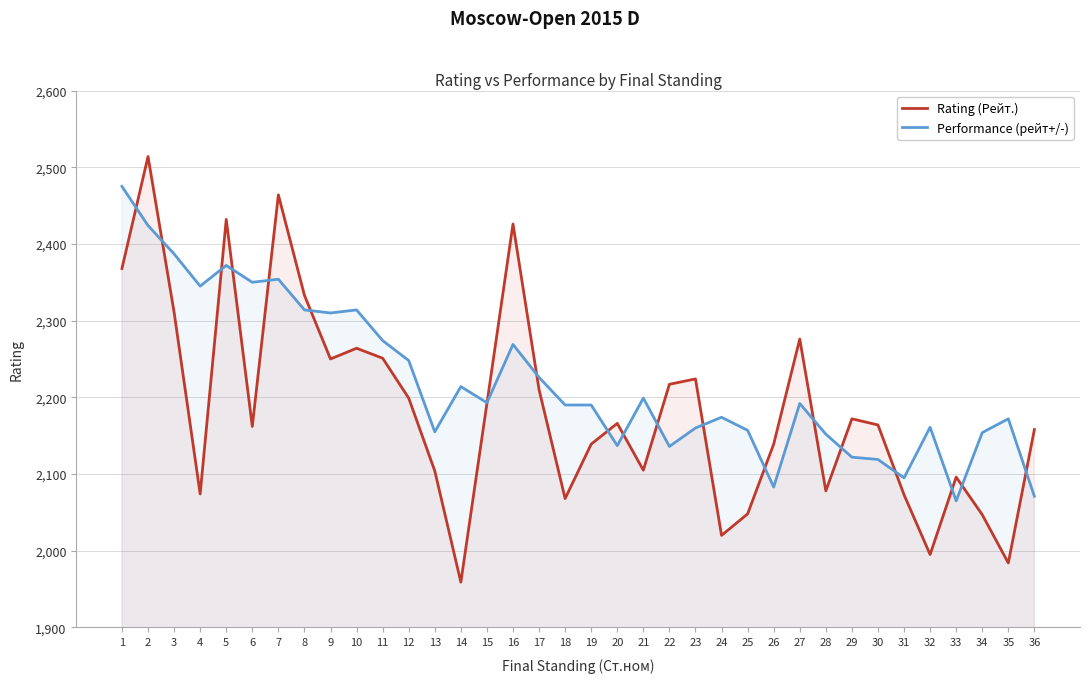

The value of Rating (Рейт.) at 29 is 778. True or false?

False